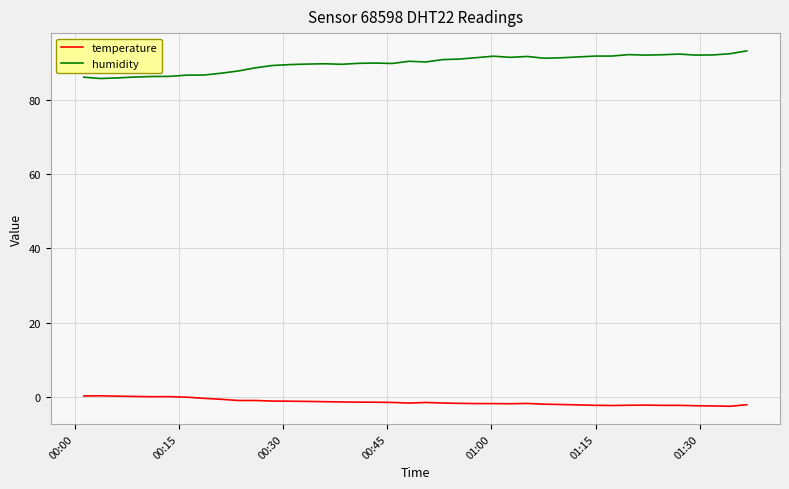

How many series are shown in this chart?

2